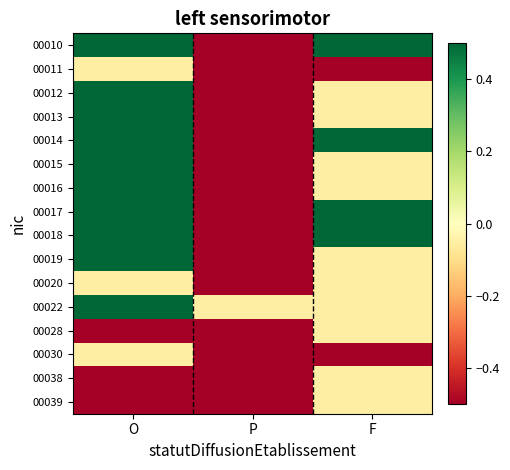

Between P and O, which is larger?

O